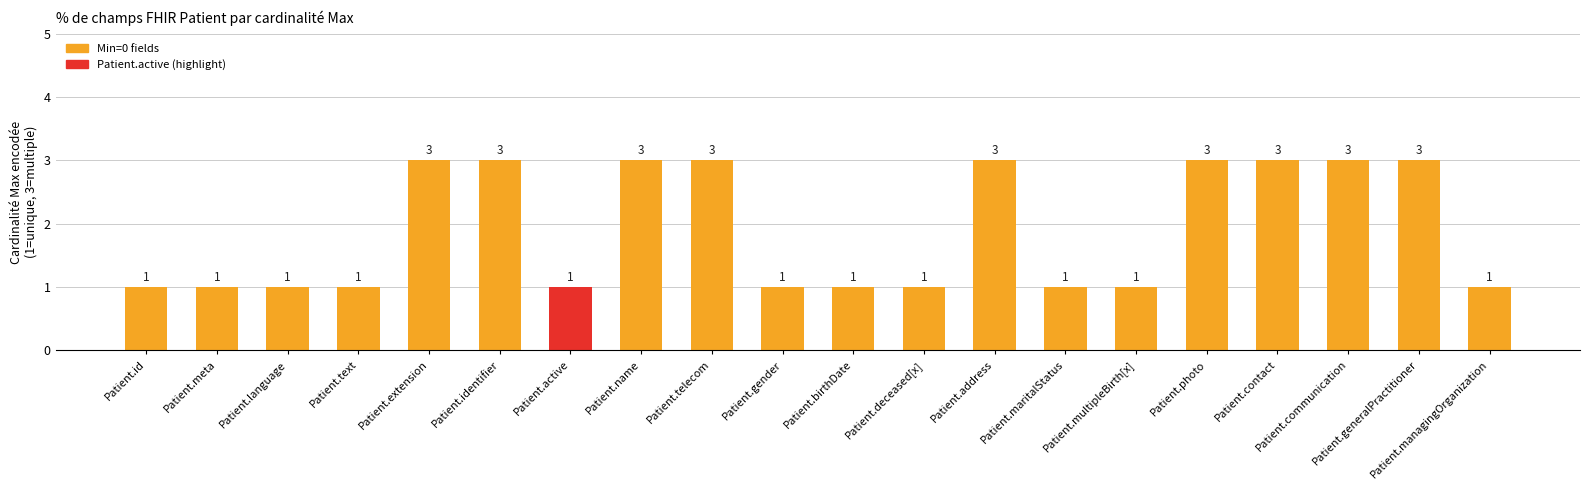

Read the value at Patient.extension.

3